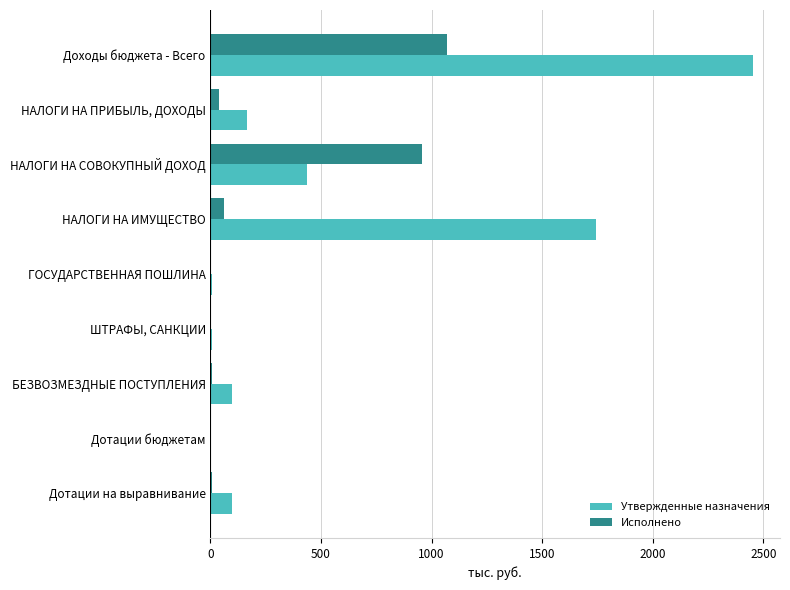

Which series has the largest range (max minus min)?

Утвержденные назначения